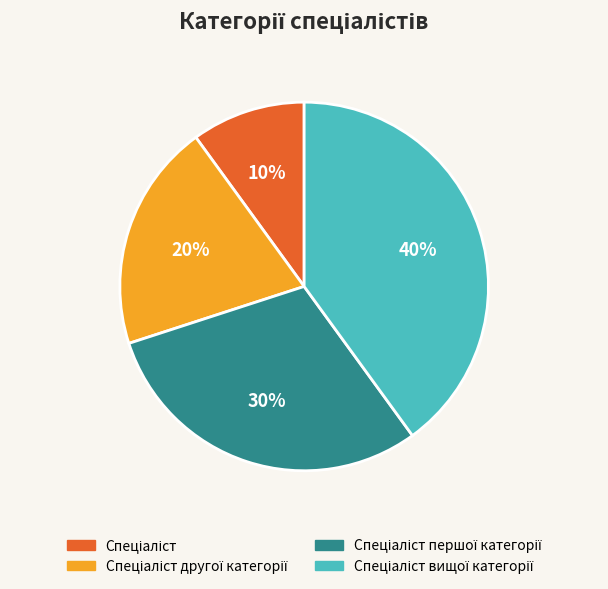

How many slices are in this pie chart?

4